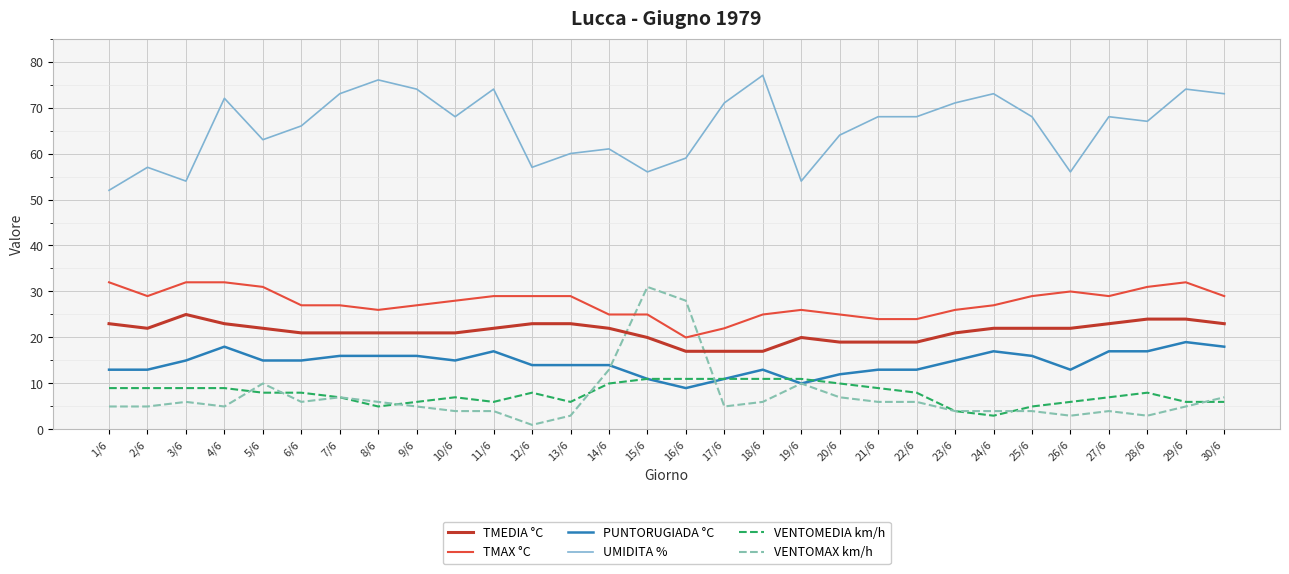

Is it true that VENTOMAX km/h equals 4 at 23/6?

True